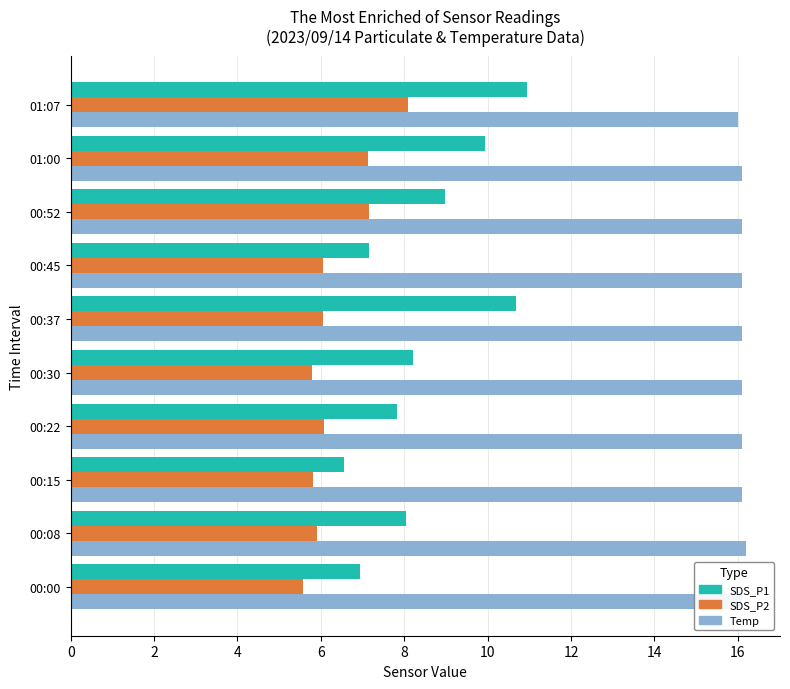

True or false: SDS_P2 has a value of 2.8 at 00:30.

False